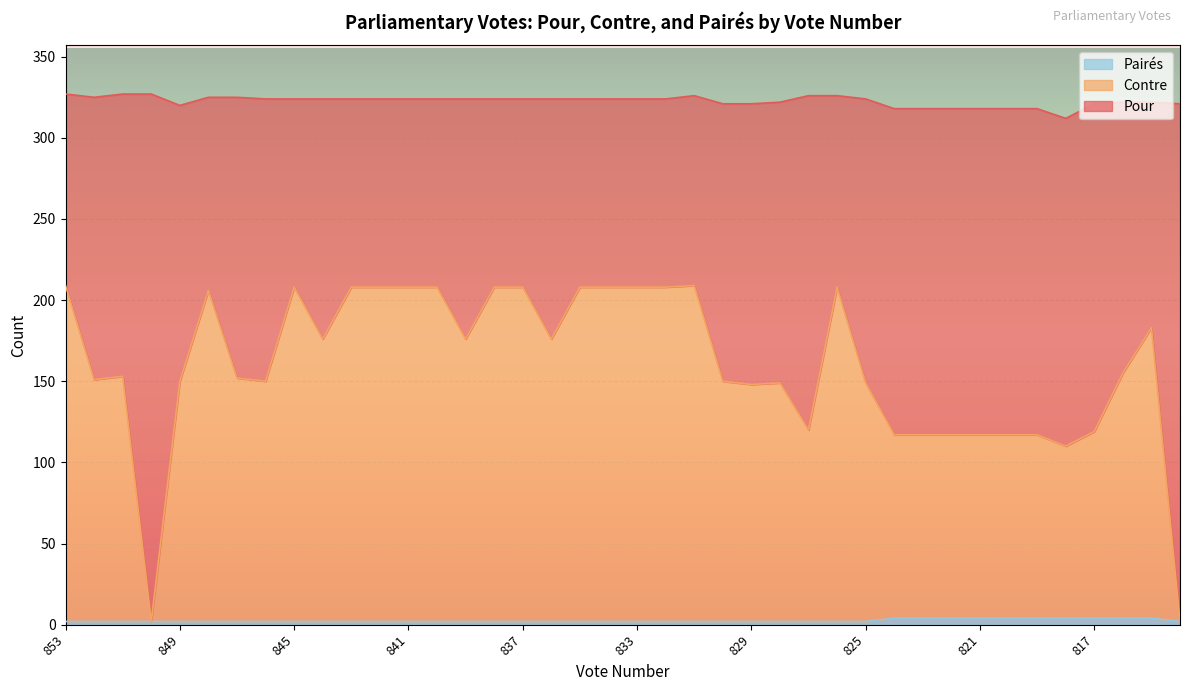

What is the difference between the highest and lowest values at 841?

206